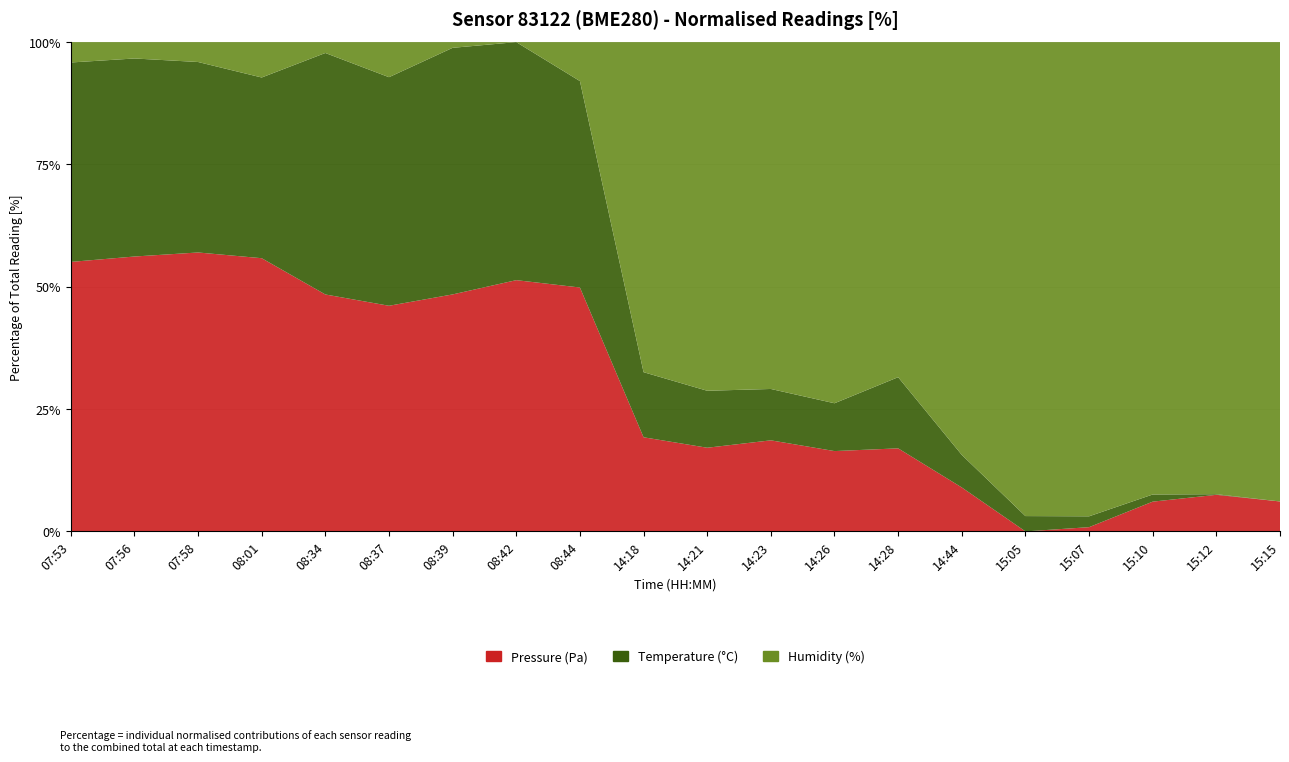

Reading left to right, transcribe all the data shown in this chart.

Pressure (Pa): 95745.7	95745.2	95747.8	95738.8	95730.1	95732.2	95739.3	95740.5	95747.1	95579.6	95574.9	95584.0	95572.8	95565.8	95550.6	95528.8	95530.7	95543.2	95545.9	95541.6
Temperature (°C): 32.0	31.9	31.6	31.3	33.6	33.6	34.1	33.4	32.9	27.7	27.6	27.5	27.4	27.6	27.0	26.7	26.6	26.6	26.5	26.5
Humidity (%): 27.9	27.6	27.8	28.7	27.3	29.1	27.0	26.6	29.3	40.3	41.4	42.8	41.9	38.1	42.4	42.4	43.1	43.5	42.9	41.8